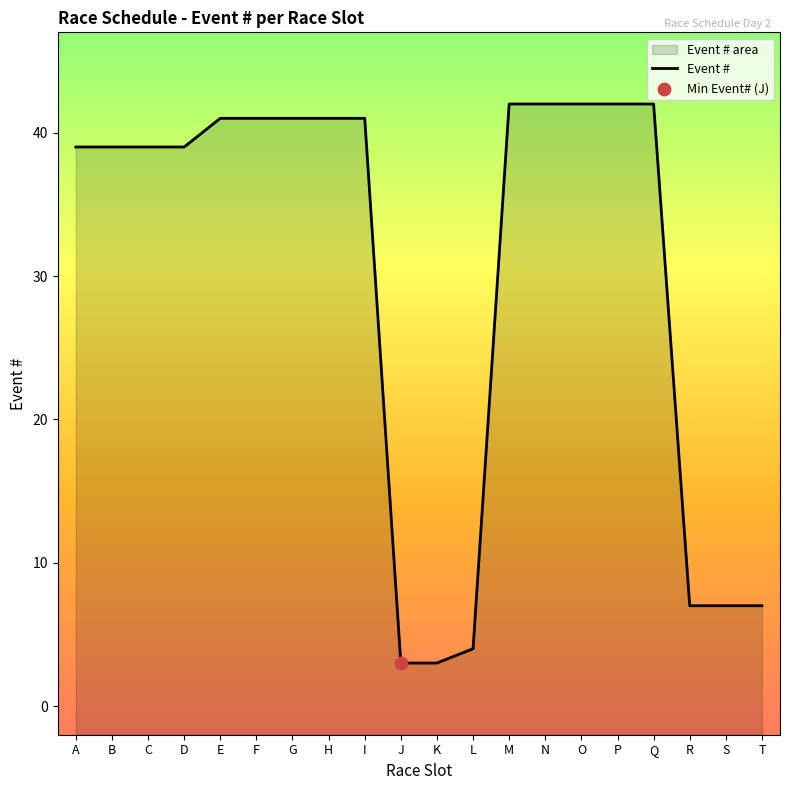

Which has a higher value, A or H?

H